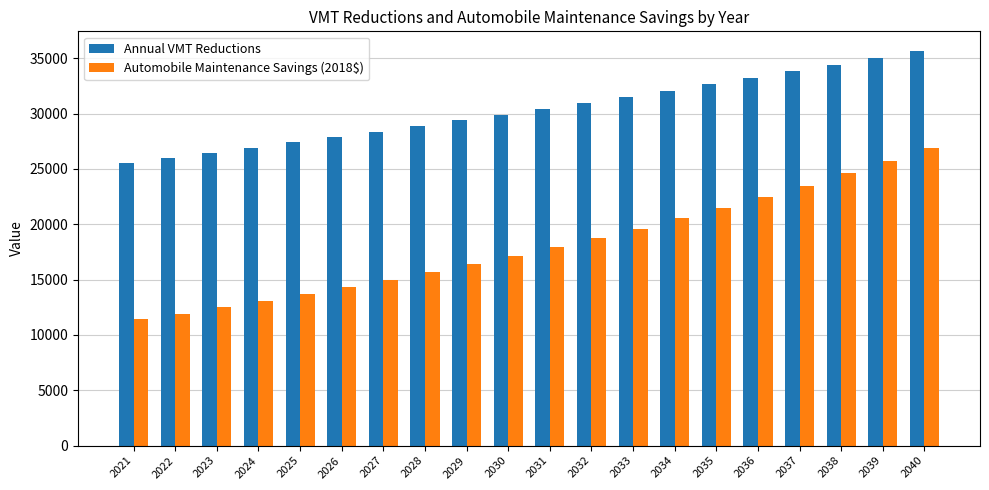

What is the spread (max minus min) of values at 2021?

14129.7